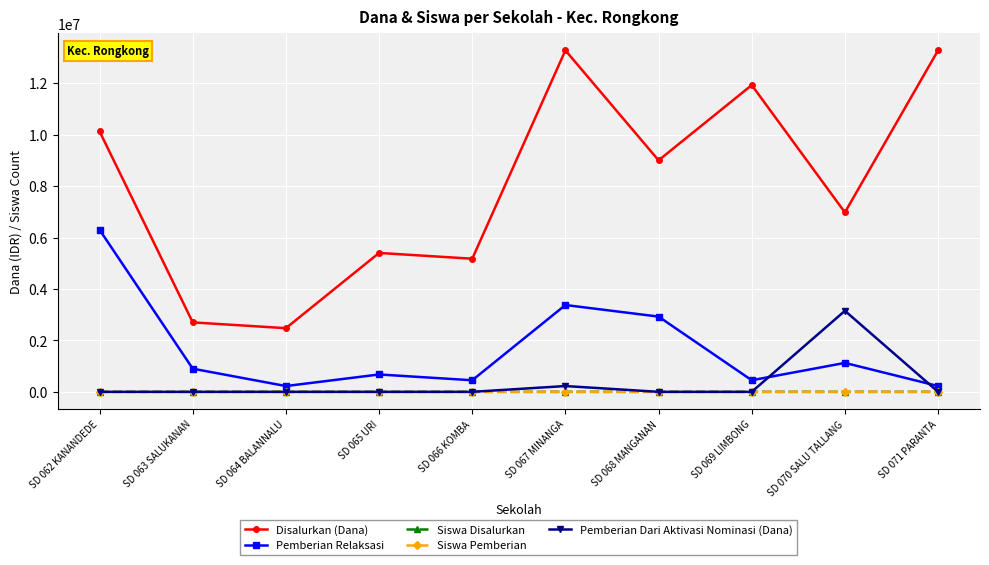

The value of Disalurkan (Dana) at SD 071 PARANTA is 17419859. True or false?

False